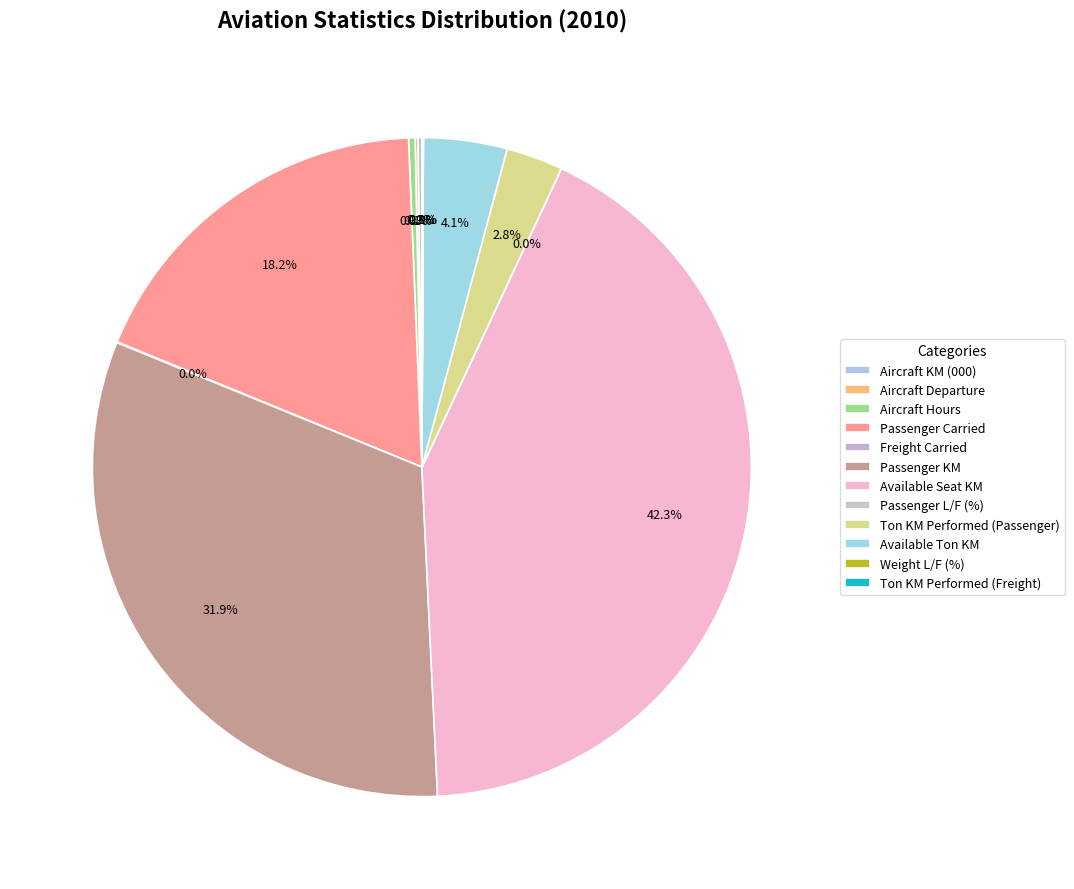

Count the number of slices in the pie.

12